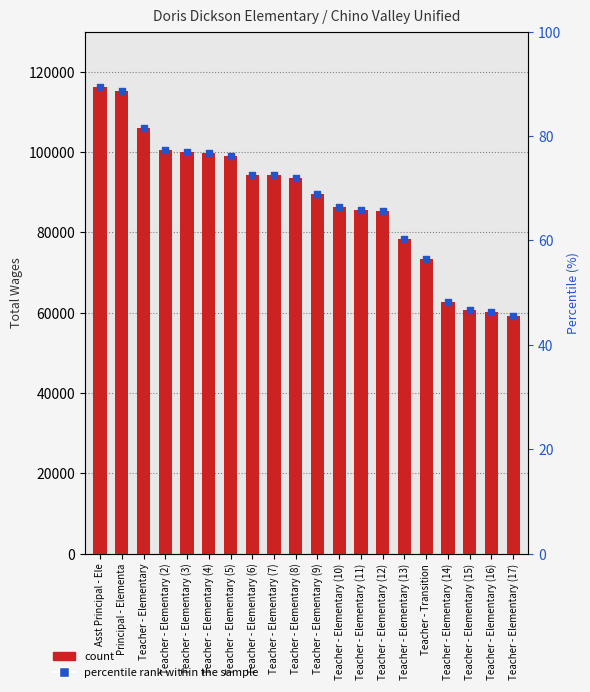

Is the value of Total Wages at Teacher - Elementary (2) greater than the value of percentile rank at Teacher - Elementary (5)?

Yes